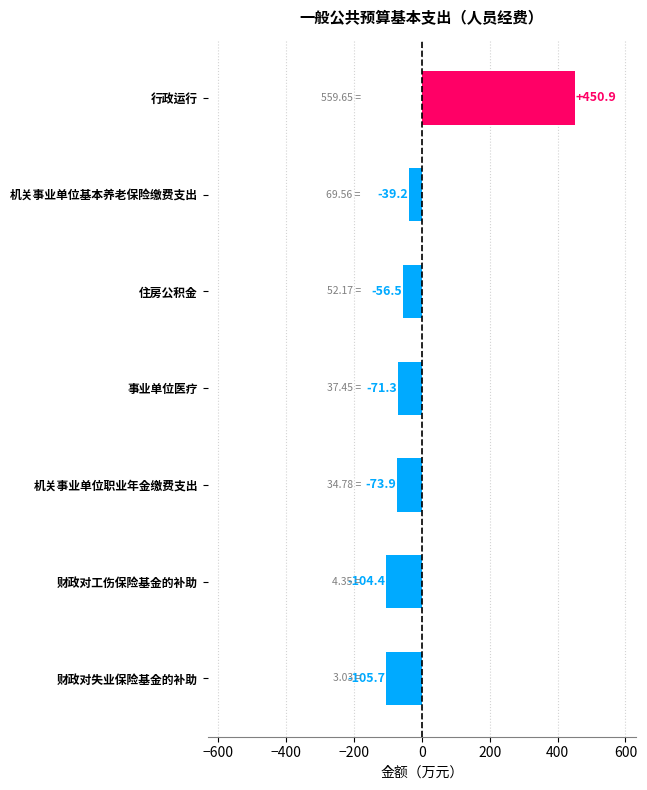

What is the label of the 6th bar from the top?

财政对工伤保险基金的补助